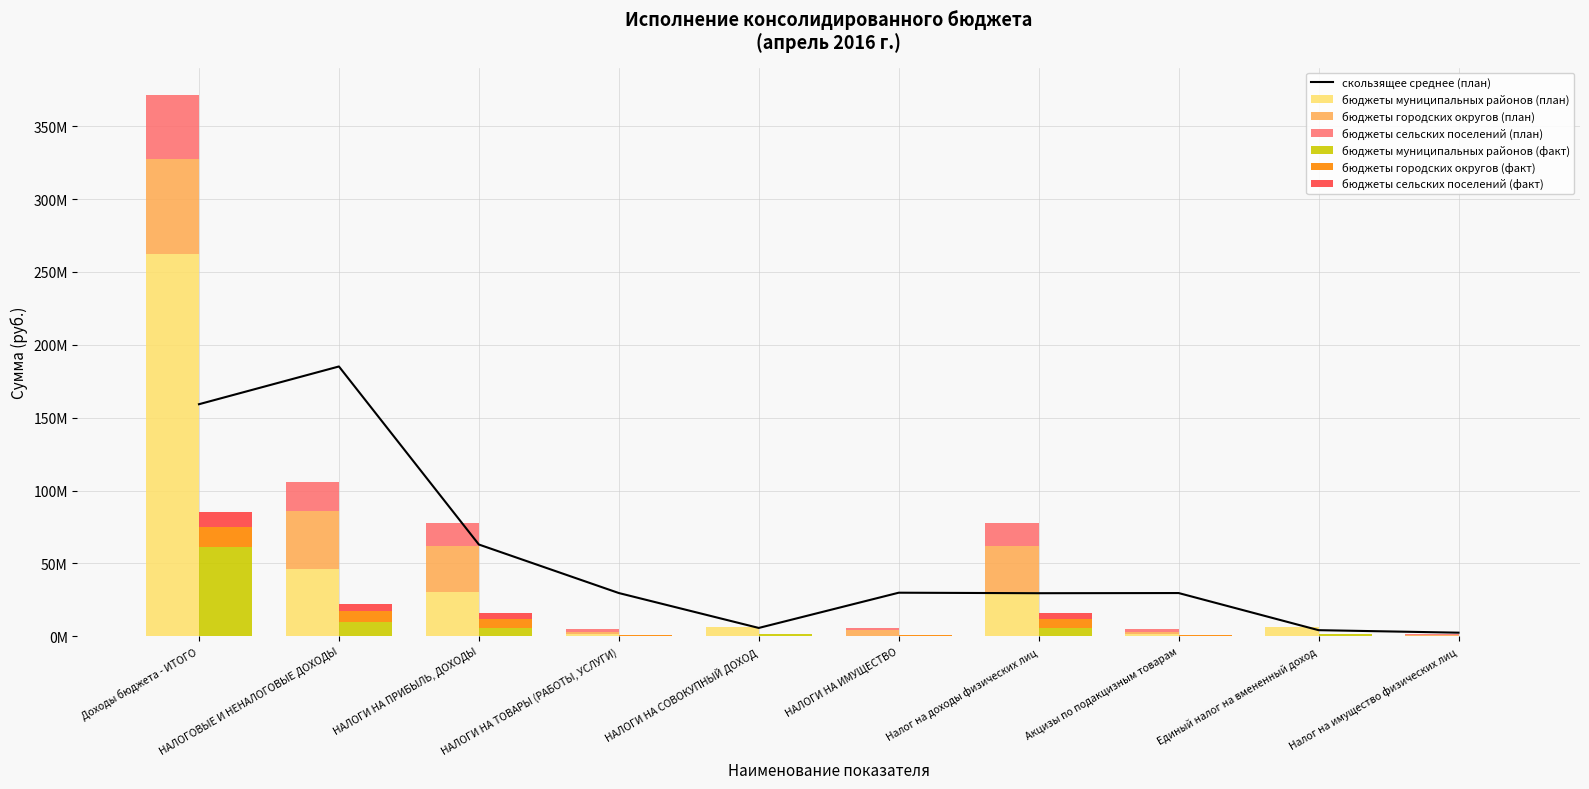

Are the bars grouped side by side (vs. stacked)?

Yes